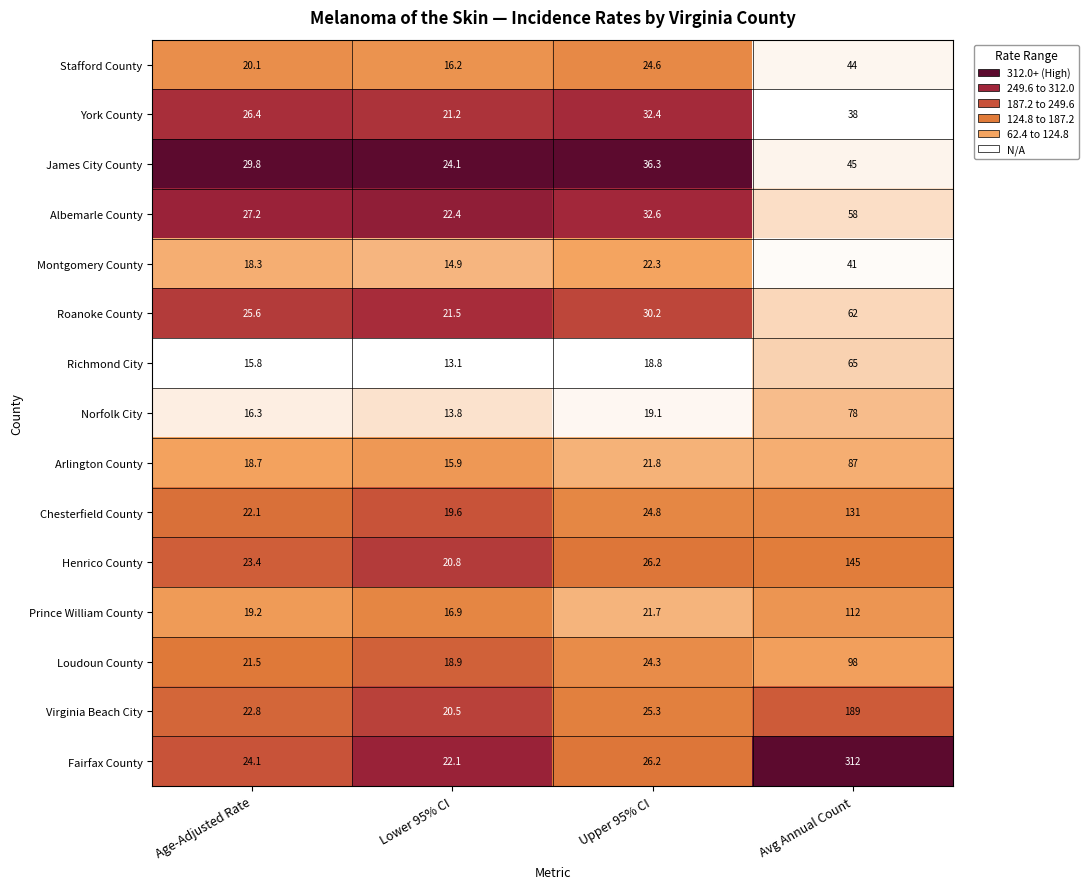

Which series has the largest total across all categories?

Fairfax County